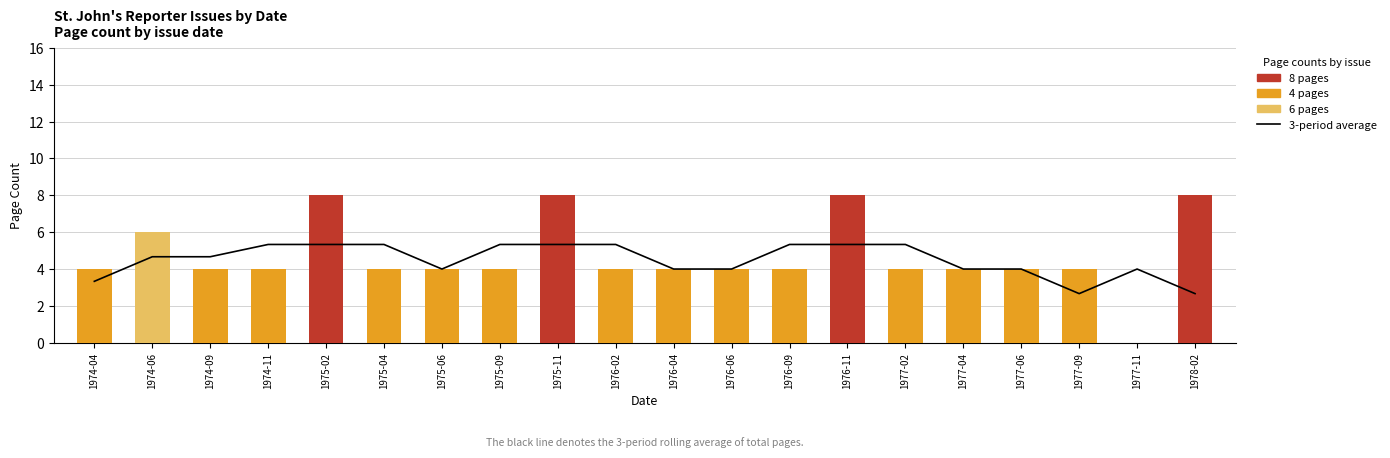

Which category has the lowest value in the 3-period average series?

1977-09